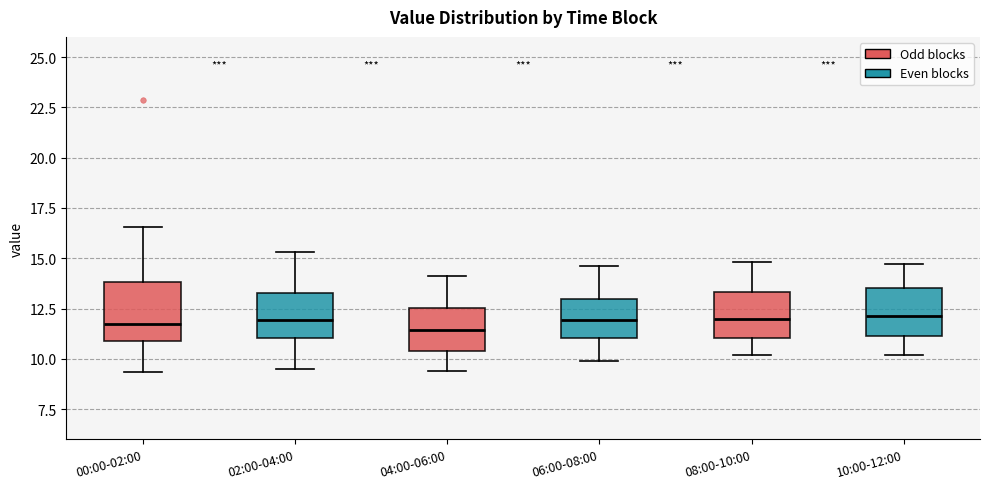

Which box is the tallest, from its lower edge to its upper edge?

00:00-02:00